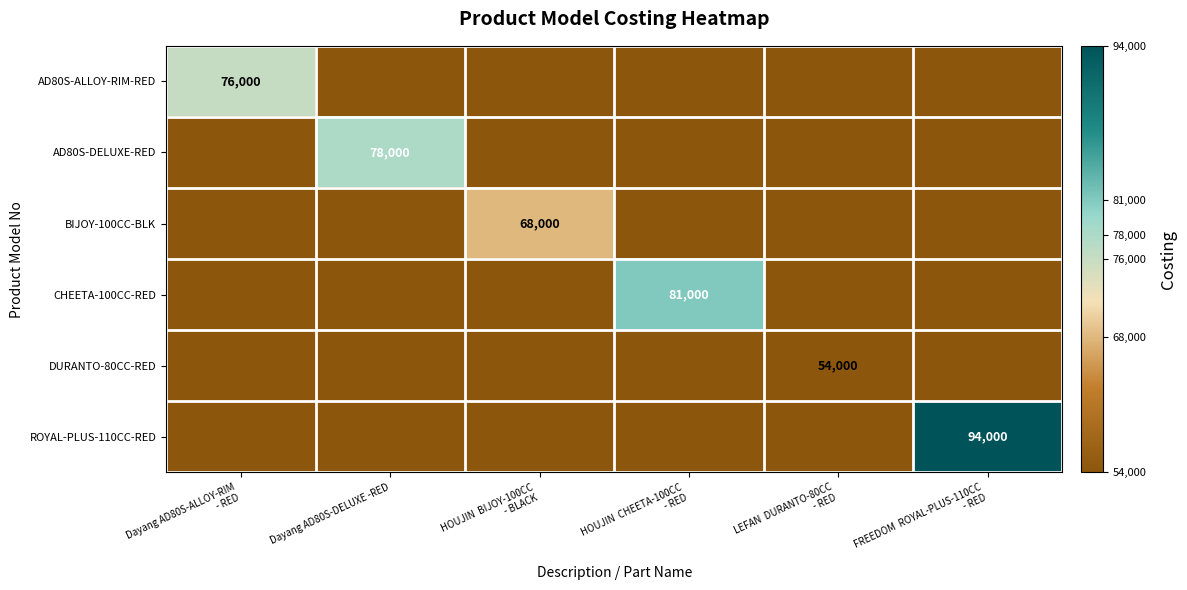

What is the spread (max minus min) of values at HOUJIN  BIJOY-100CC
- BLACK?

68000